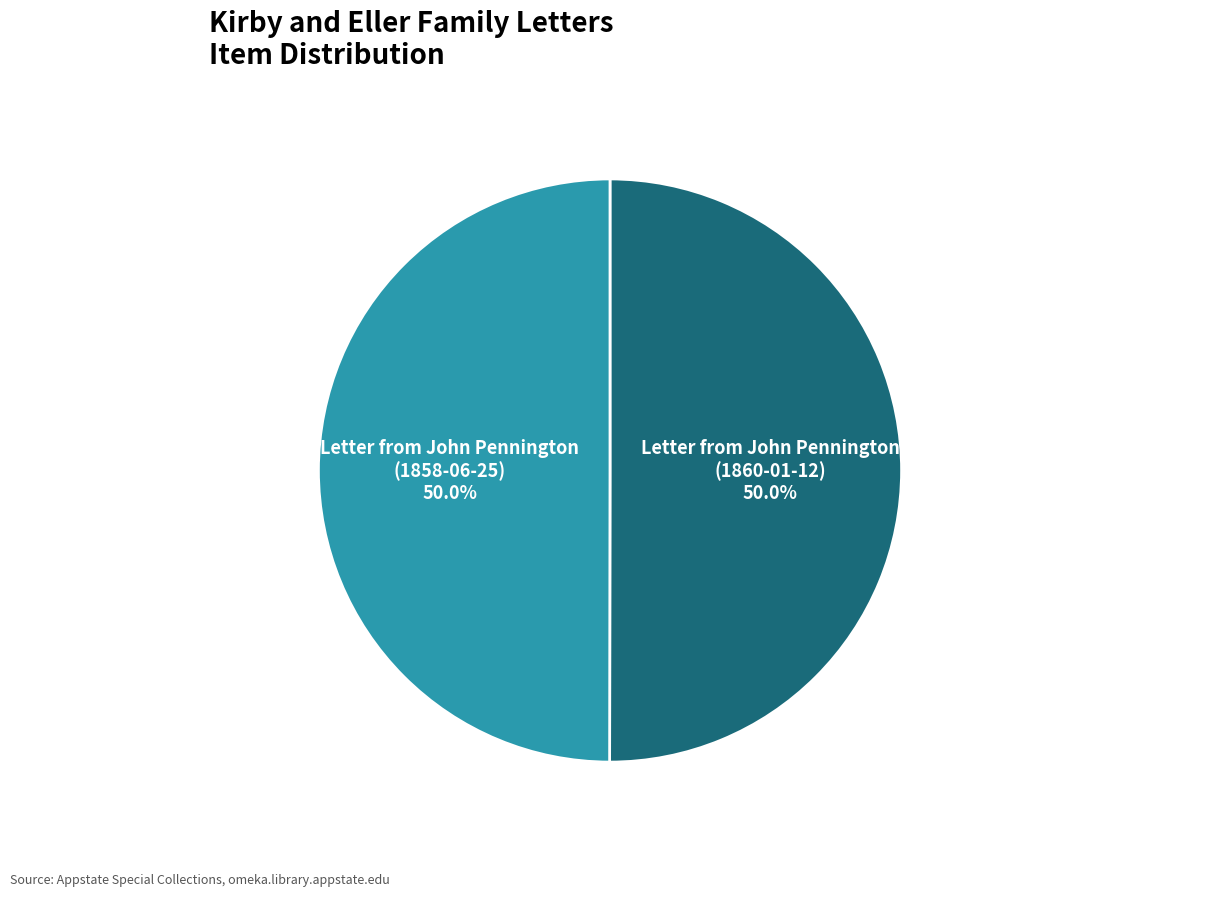

What percentage is NOT represented by Letter from John Pennington (1860-01-12)?

50.0%